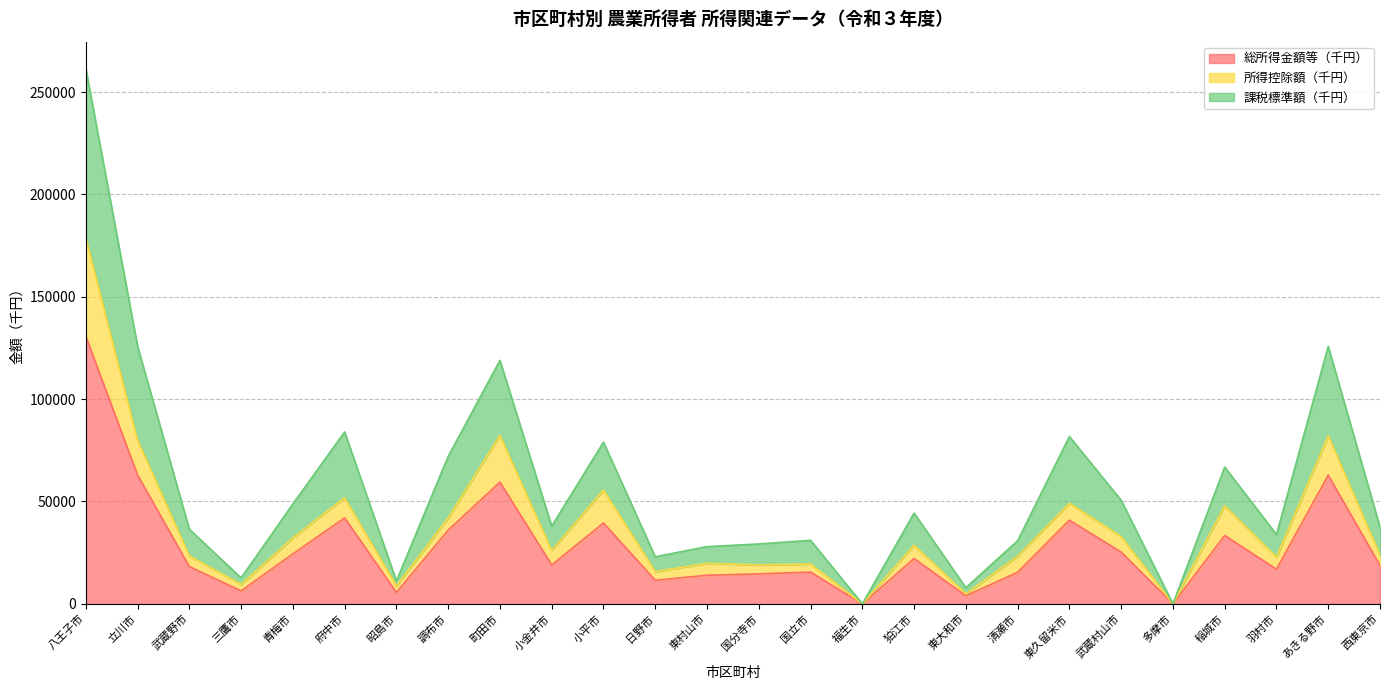

At which category is the sum across all series the highest?

八王子市